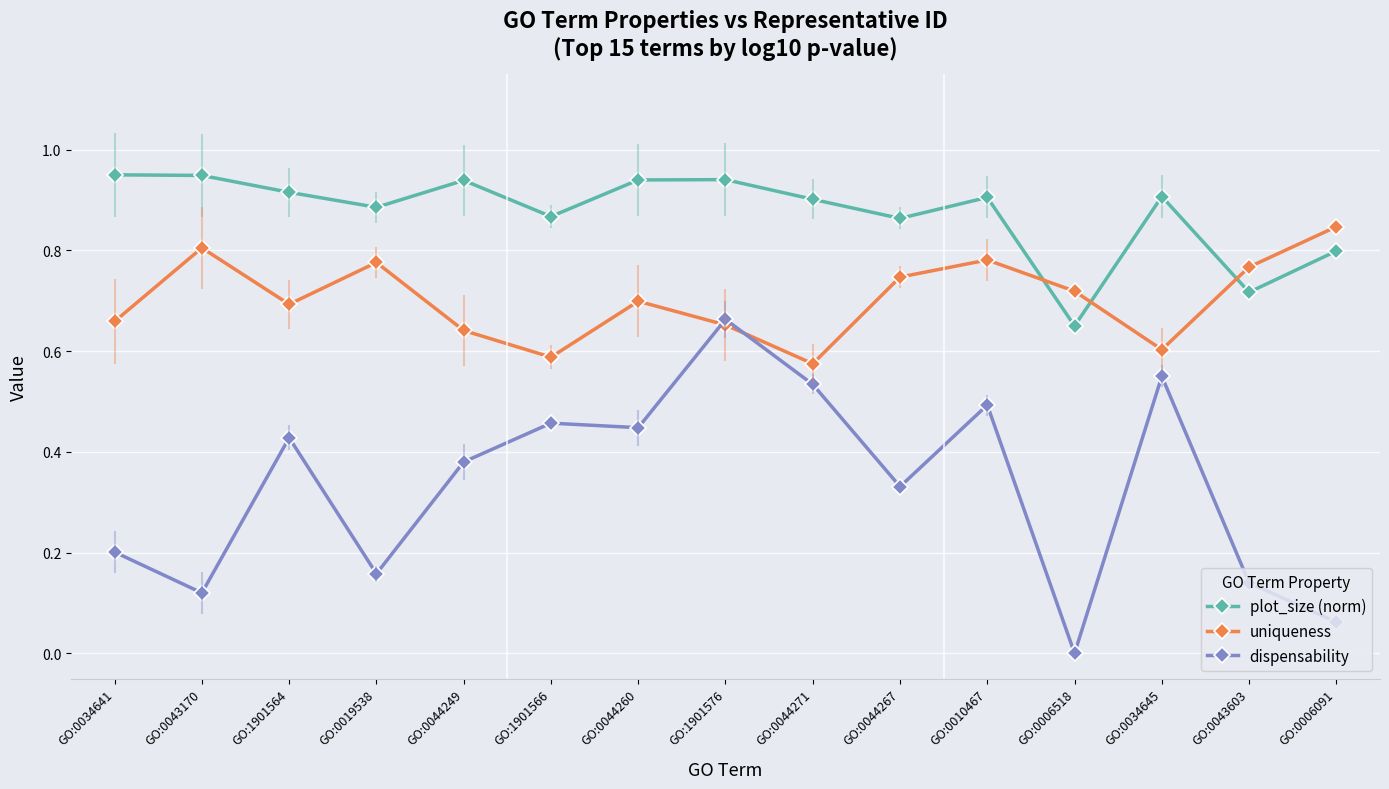

Rank the series by their average value, from highest to lowest.

plot_size (norm), uniqueness, dispensability